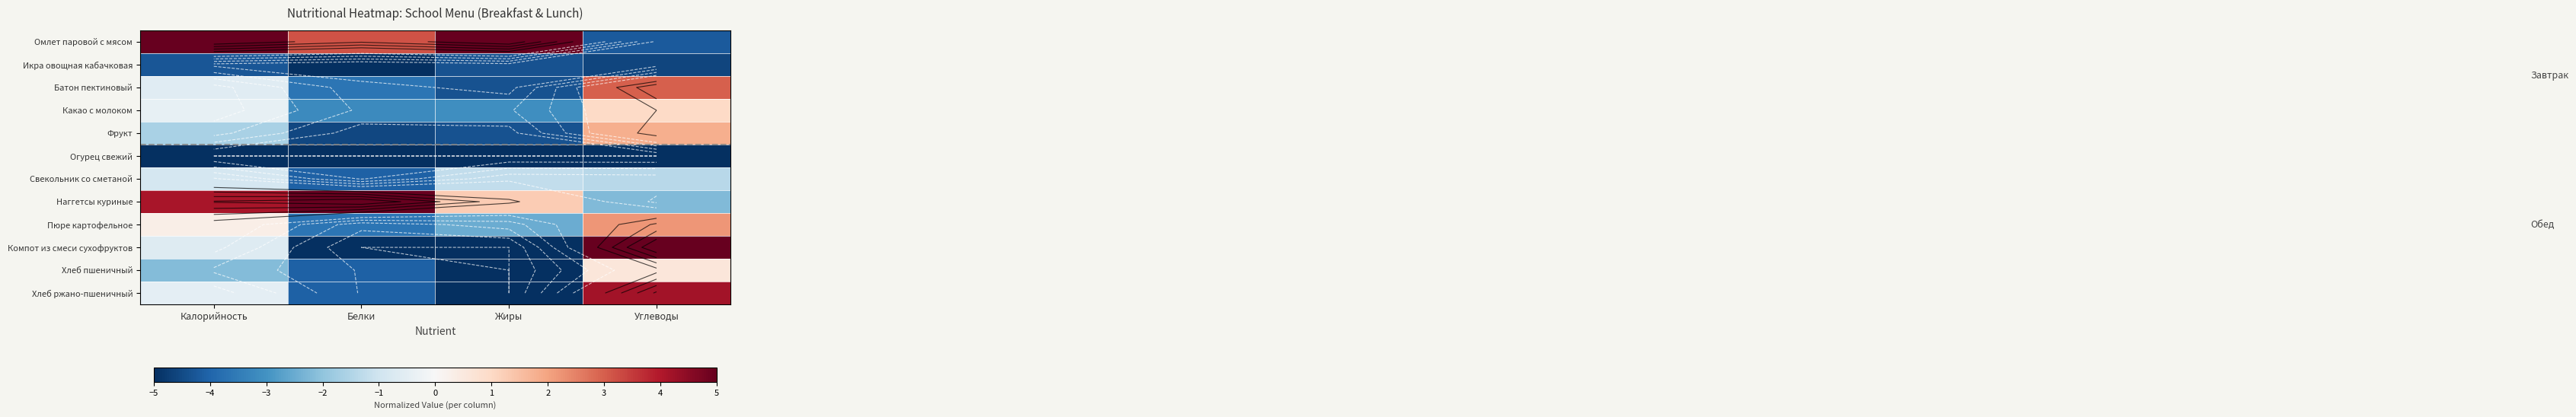

What is the minimum value shown in the chart?

-5.0